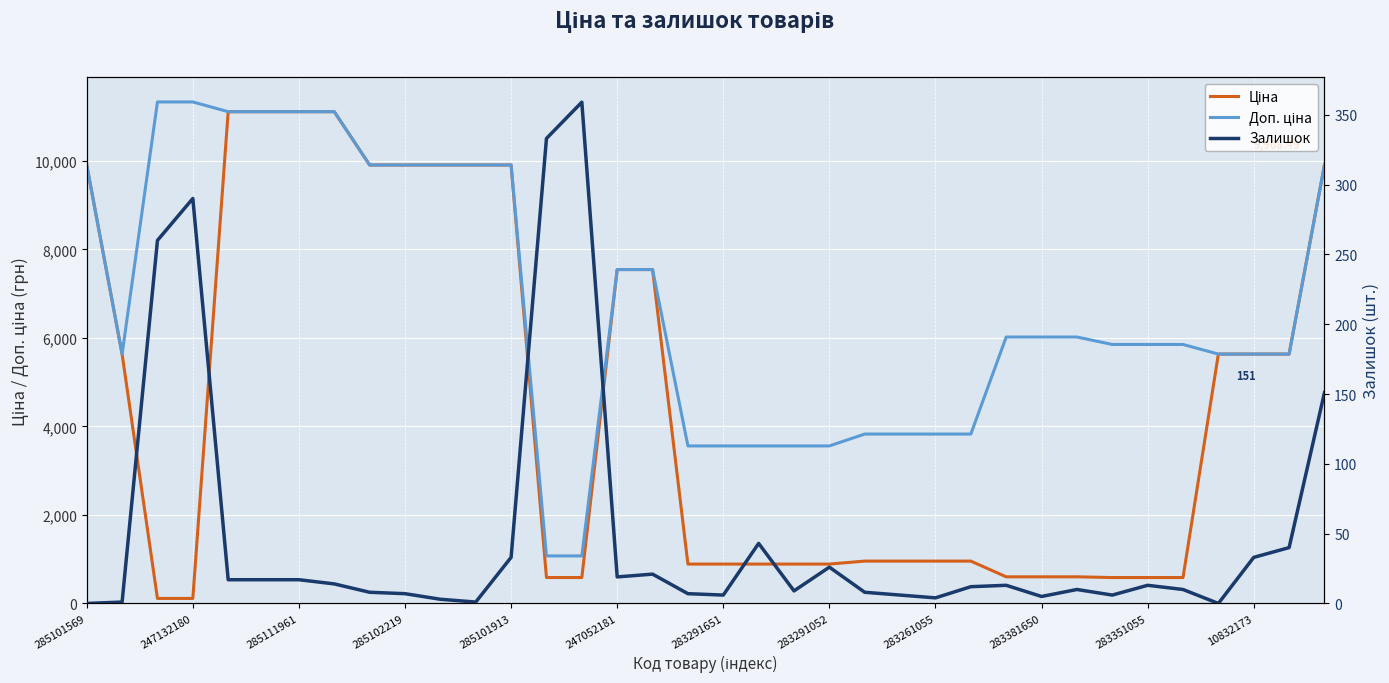

How many interior local valleys does the Доп. ціна series have?

1